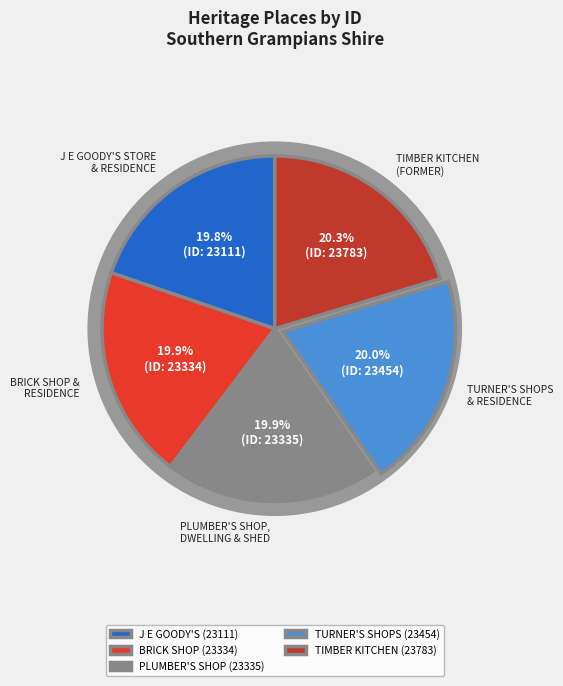

The TURNER'S SHOPS AND RESIDENCE slice represents 11% of the pie. True or false?

False